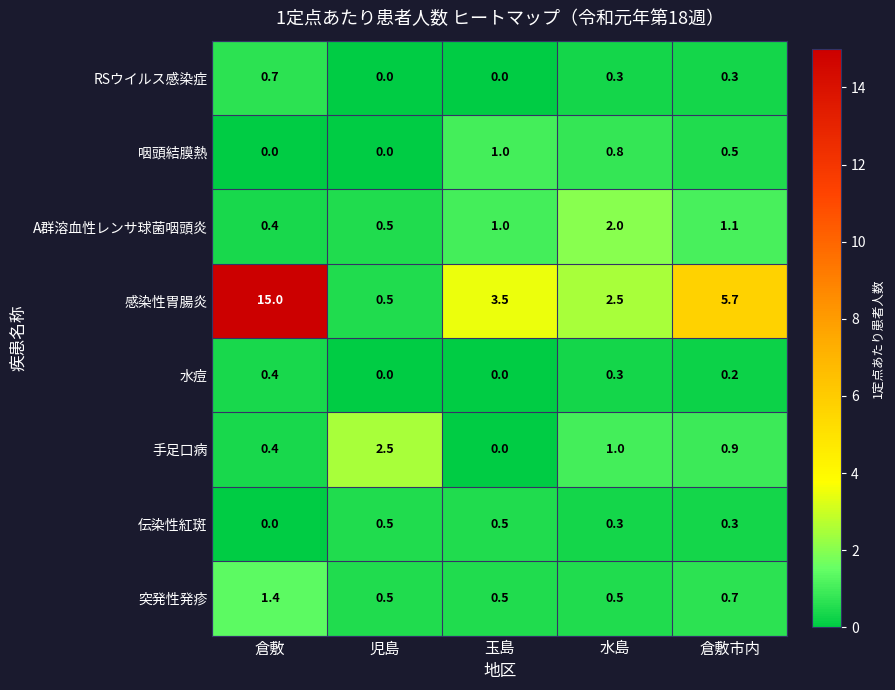

What is the maximum value shown in the chart?

15.0